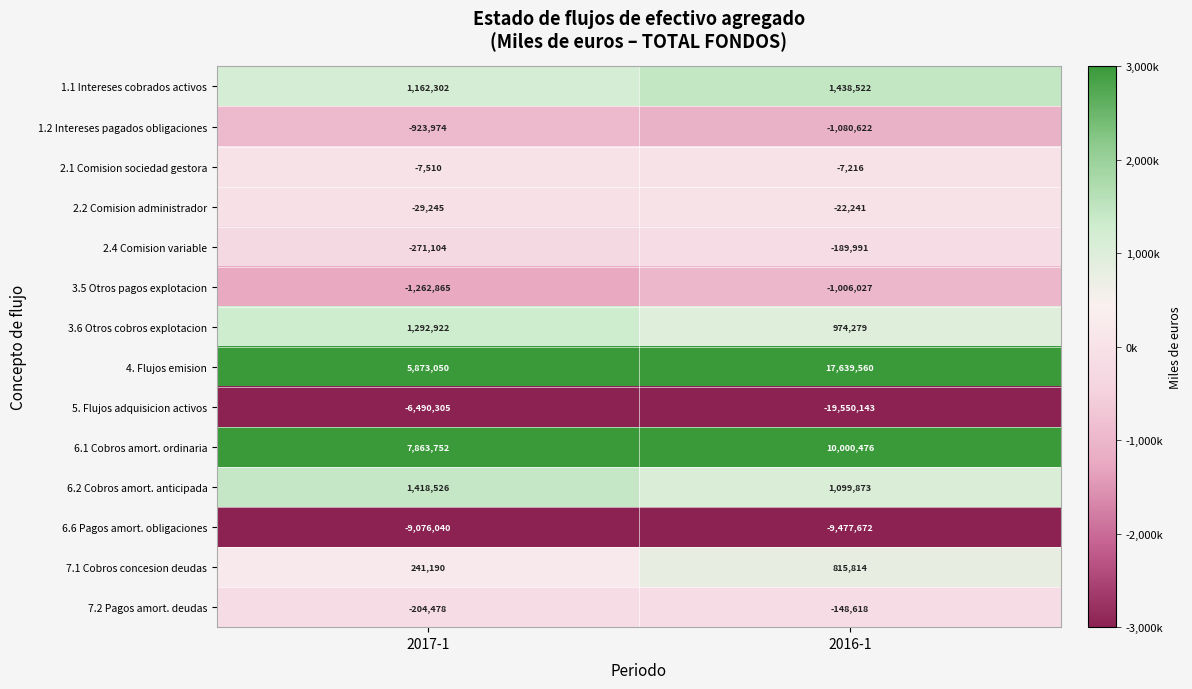

Where is 6.6 Pagos amort. obligaciones nearest to the value -9276856?

2017-1